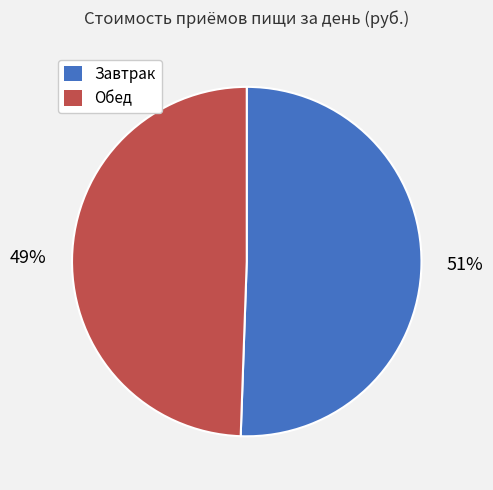

How many segments does this pie chart have?

2